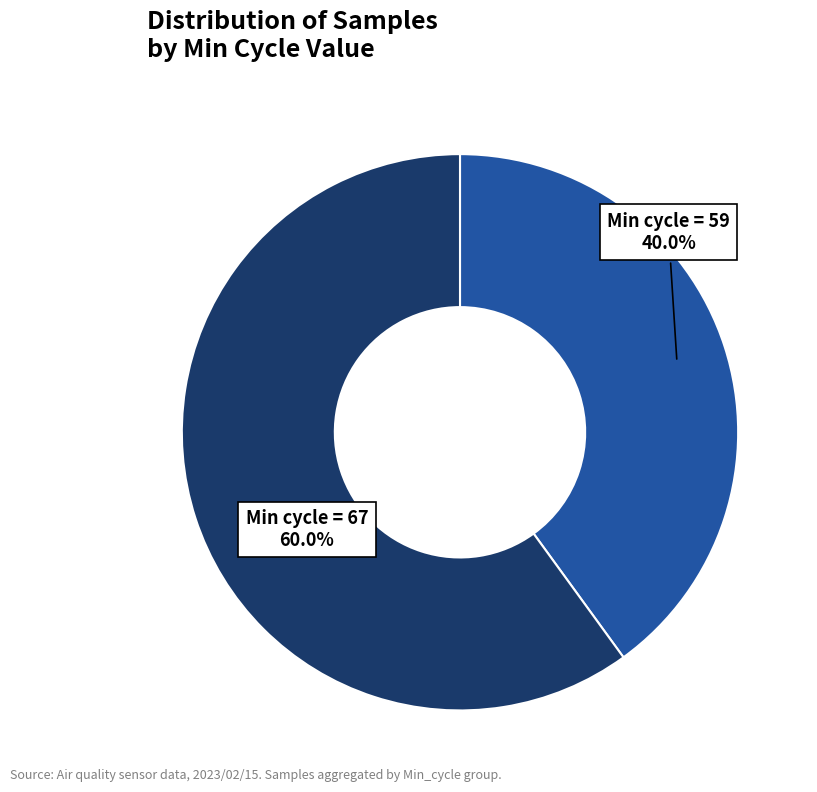

Does any single category account for the majority?

Yes